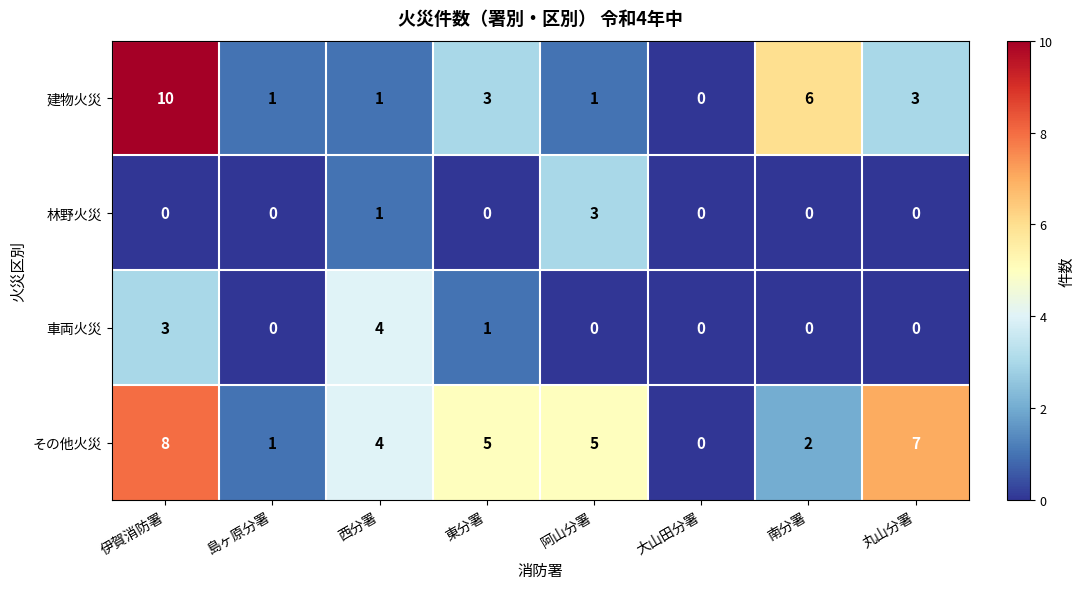

What is the difference between the maximum and minimum values in the 車両火災 series?

4